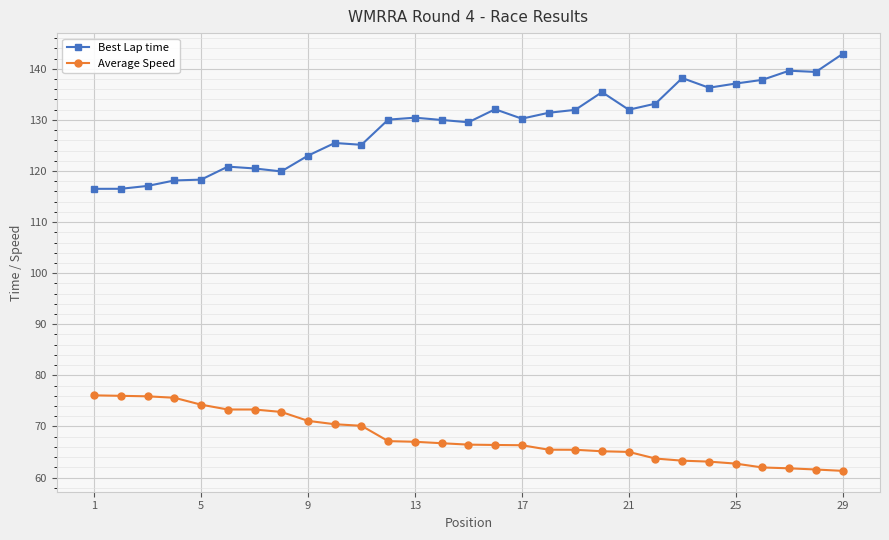

Which series has the largest range (max minus min)?

Best Lap time